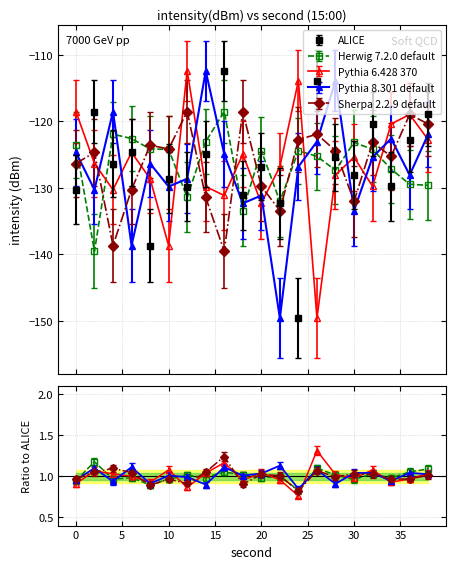

What is the sum of the ALICE values at 2 and 36?

-241.3